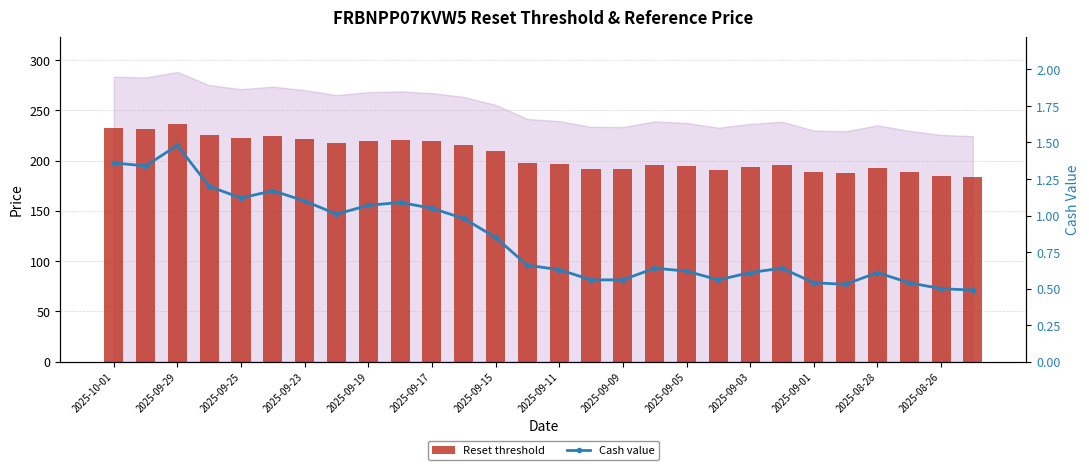

What is the minimum value shown in the chart?

0.5